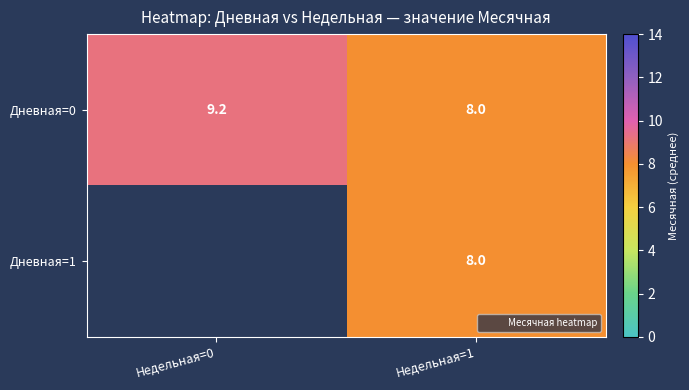

Is the value of Дневная=1 at Недельная=1 greater than the value of Дневная=0 at Недельная=0?

No